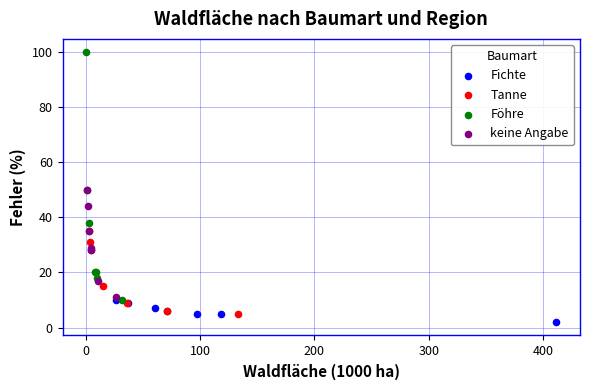

Which series contains the highest Y value?

Föhre